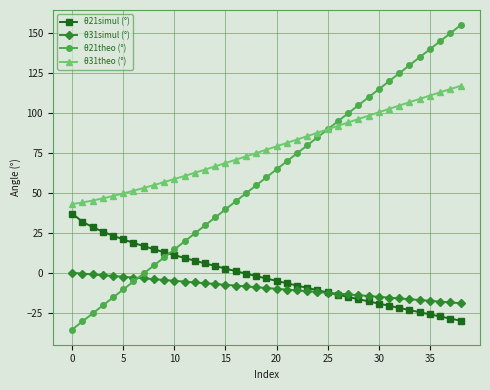

True or false: θ21theo (°) has more than 1 points higher than both neighbors.

False